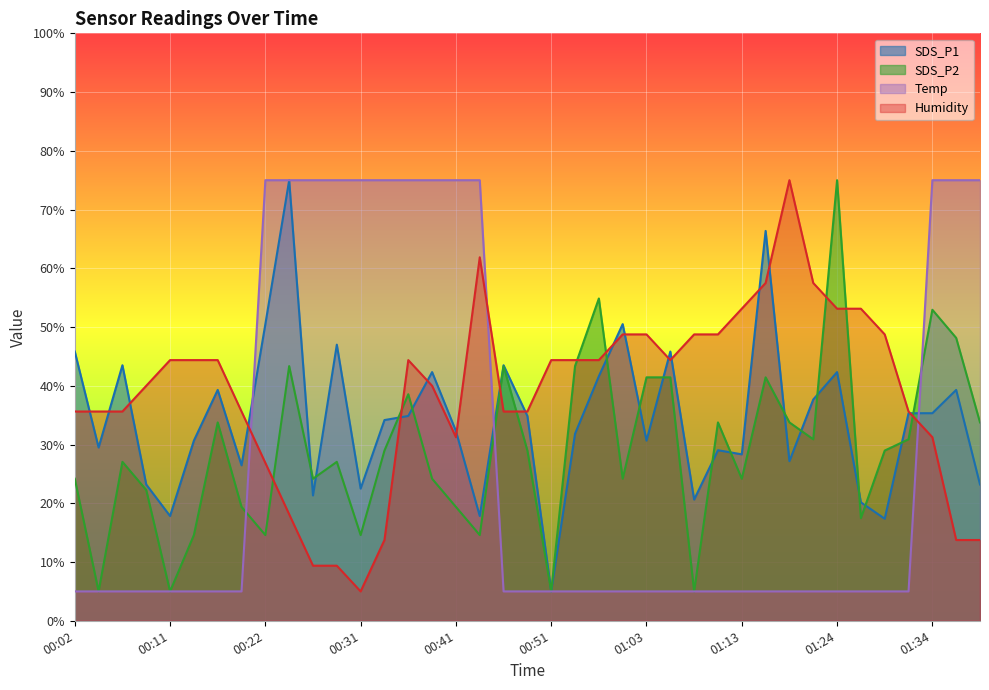

Reading left to right, transcribe all the data shown in this chart.

SDS_P1: 00:02=45.8	00:04=29.5	00:07=43.5	00:09=23.2	00:11=17.8	00:14=30.7	00:16=39.3	00:19=26.5	00:22=50.5	00:24=75.0	00:26=21.3	00:29=47.0	00:31=22.5	00:34=34.2	00:36=34.9	00:38=42.3	00:41=32.3	00:43=17.8	00:46=43.5	00:48=34.9	00:51=5.0	00:53=31.8	00:56=41.6	00:58=50.5	01:03=30.7	01:06=45.8	01:08=20.6	01:11=29.0	01:13=28.3	01:16=66.4	01:18=27.2	01:21=37.7	01:24=42.3	01:26=20.2	01:29=17.4	01:31=35.3	01:34=35.3	01:36=39.3	01:39=23.2
SDS_P2: 00:02=24.2	00:04=5.0	00:07=27.1	00:09=22.3	00:11=5.0	00:14=14.6	00:16=33.8	00:19=19.4	00:22=14.6	00:24=43.4	00:26=24.2	00:29=27.1	00:31=14.6	00:34=29.0	00:36=38.6	00:38=24.2	00:41=19.4	00:43=14.6	00:46=43.4	00:48=29.0	00:51=5.0	00:53=43.4	00:56=54.9	00:58=24.2	01:03=41.4	01:06=41.4	01:08=5.0	01:11=33.8	01:13=24.2	01:16=41.4	01:18=33.8	01:21=30.9	01:24=75.0	01:26=17.5	01:29=29.0	01:31=30.9	01:34=52.9	01:36=48.2	01:39=33.8
Temp: 00:02=5.0	00:04=5.0	00:07=5.0	00:09=5.0	00:11=5.0	00:14=5.0	00:16=5.0	00:19=5.0	00:22=75.0	00:24=75.0	00:26=75.0	00:29=75.0	00:31=75.0	00:34=75.0	00:36=75.0	00:38=75.0	00:41=75.0	00:43=75.0	00:46=5.0	00:48=5.0	00:51=5.0	00:53=5.0	00:56=5.0	00:58=5.0	01:03=5.0	01:06=5.0	01:08=5.0	01:11=5.0	01:13=5.0	01:16=5.0	01:18=5.0	01:21=5.0	01:24=5.0	01:26=5.0	01:29=5.0	01:31=5.0	01:34=75.0	01:36=75.0	01:39=75.0
Humidity: 00:02=35.6	00:04=35.6	00:07=35.6	00:09=40.0	00:11=44.4	00:14=44.4	00:16=44.4	00:19=35.6	00:22=26.9	00:24=18.1	00:26=9.4	00:29=9.4	00:31=5.0	00:34=13.8	00:36=44.4	00:38=40.0	00:41=31.2	00:43=61.9	00:46=35.6	00:48=35.6	00:51=44.4	00:53=44.4	00:56=44.4	00:58=48.8	01:03=48.8	01:06=44.4	01:08=48.8	01:11=48.8	01:13=53.1	01:16=57.5	01:18=75.0	01:21=57.5	01:24=53.1	01:26=53.1	01:29=48.8	01:31=35.6	01:34=31.2	01:36=13.8	01:39=13.8